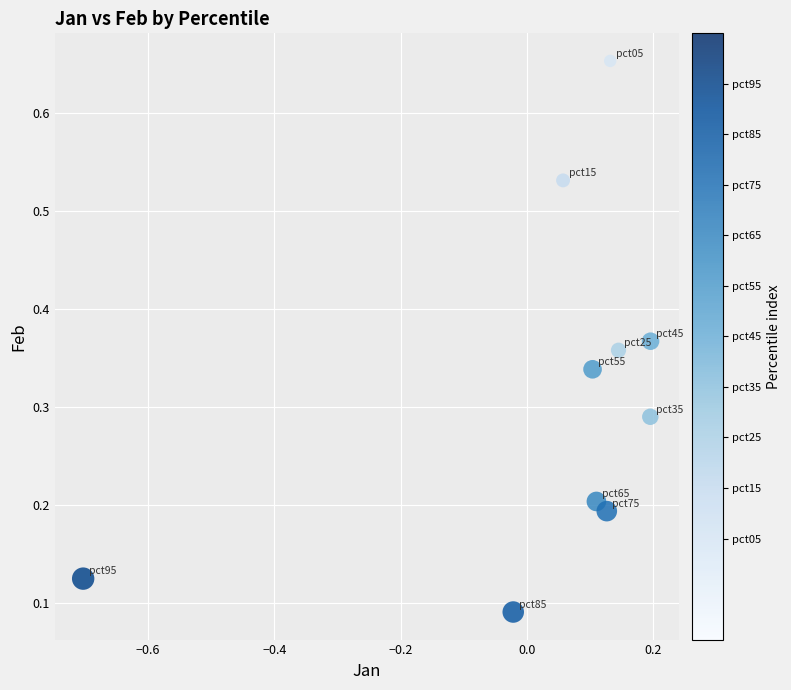

What is the range of X values (max minus min)?

0.9